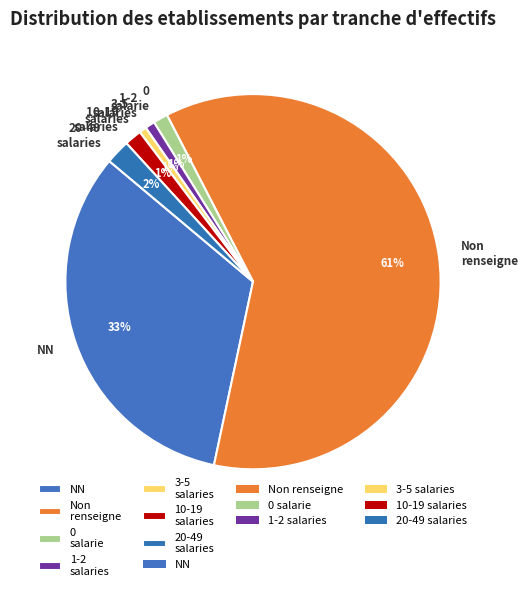

Does any single category account for the majority?

Yes